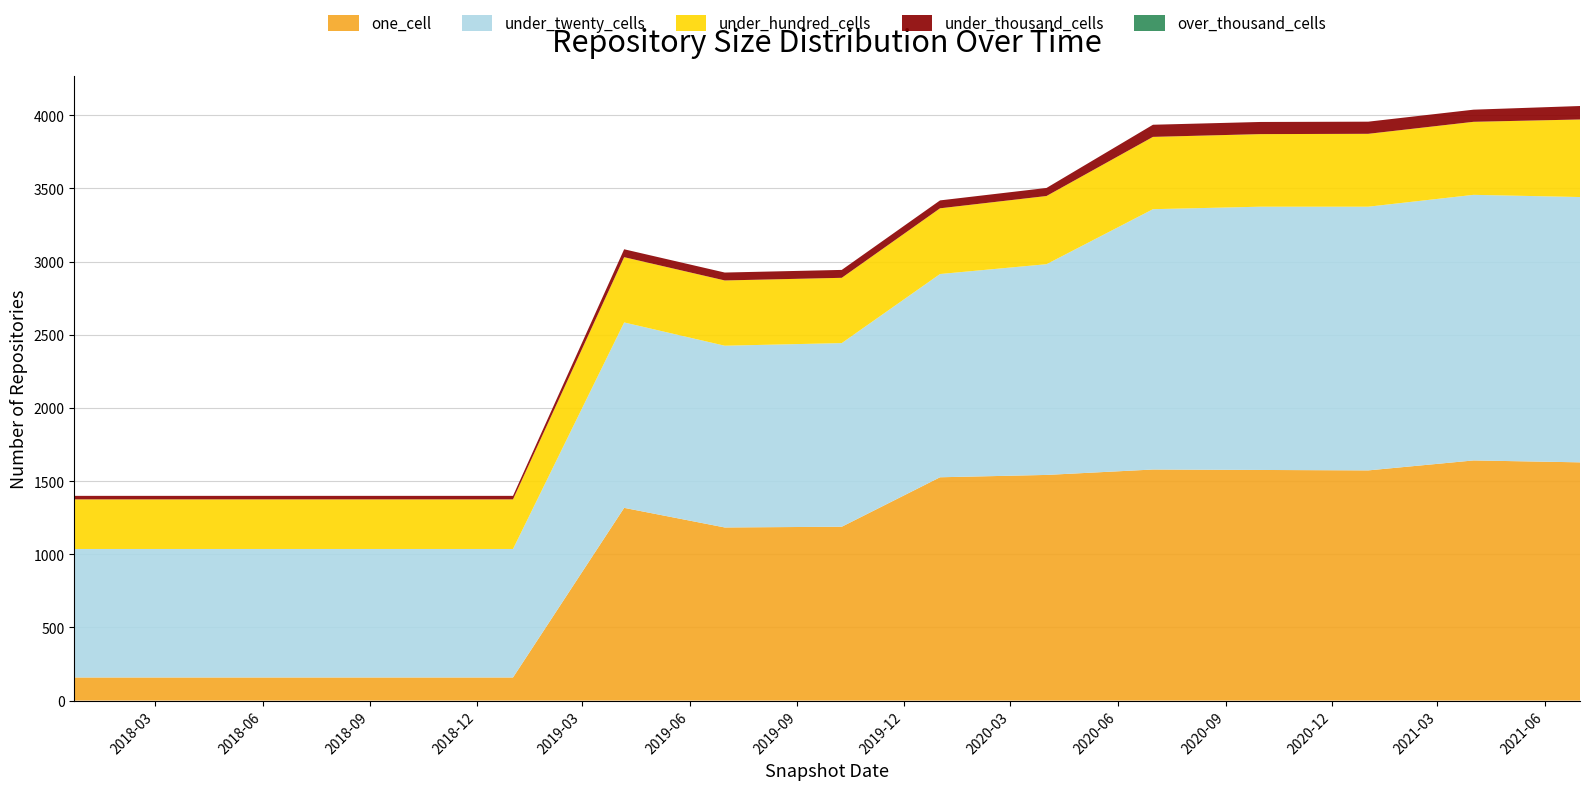

Reading right to left, extract all data points from this chart.

one_cell: 1628	1641	1573	1576	1579	1542	1526	1188	1183	1317	158	158	158	158	158
under_twenty_cells: 1813	1815	1802	1799	1779	1440	1389	1255	1242	1267	878	878	878	878	878
under_hundred_cells: 530	499	498	496	494	466	449	446	446	446	339	339	339	339	339
under_thousand_cells: 92	83	83	83	83	55	54	54	54	54	24	24	24	24	24
over_thousand_cells: 0	0	0	0	0	0	0	0	0	0	0	0	0	0	0